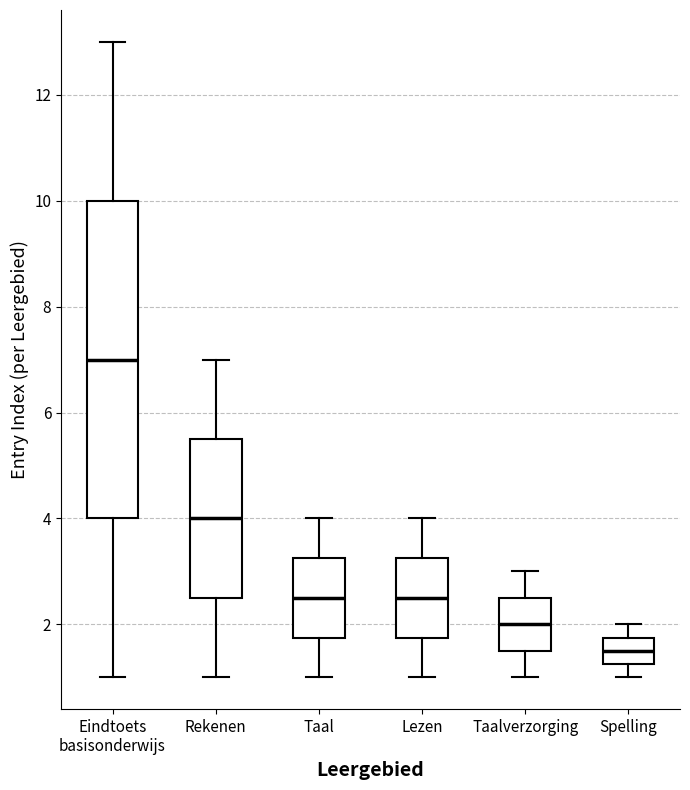

Reading left to right, read every box against the y-axis: the position of its median line, the range the box covers, and the ends of its whiskers. The values are not printed on the chart, so give them approximately, as read against the axis.

Eindtoets basisonderwijs: median 7.0, box 4.0 to 10.0, whiskers 1.0 to 13.0
Rekenen: median 4.0, box 2.6 to 5.6, whiskers 1.0 to 7.0
Taal: median 2.6, box 1.8 to 3.2, whiskers 1.0 to 4.0
Lezen: median 2.6, box 1.8 to 3.2, whiskers 1.0 to 4.0
Taalverzorging: median 2.0, box 1.6 to 2.6, whiskers 1.0 to 3.0
Spelling: median 1.6, box 1.2 to 1.8, whiskers 1.0 to 2.0